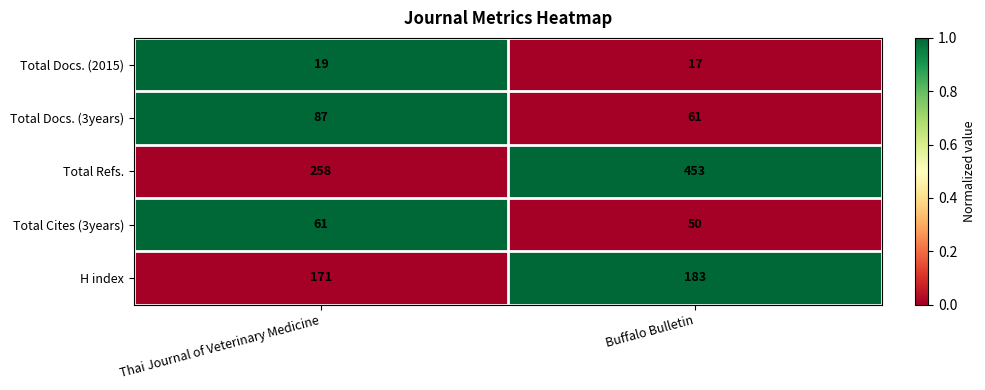

The value of Total Docs. (2015) at Thai Journal of Veterinary Medicine is 34. True or false?

False